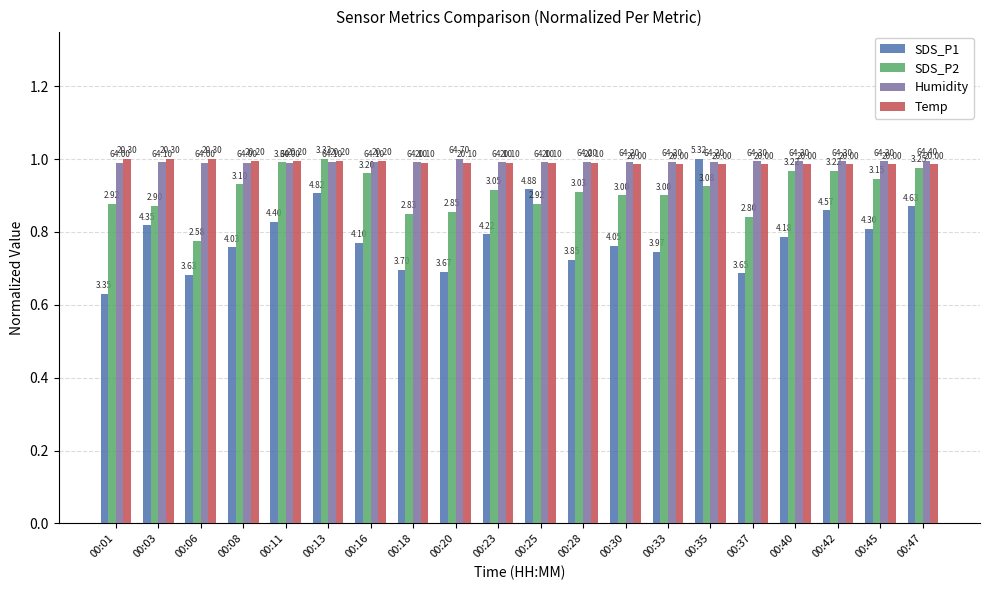

True or false: Temp has a value of 1.6 at 00:03.

False